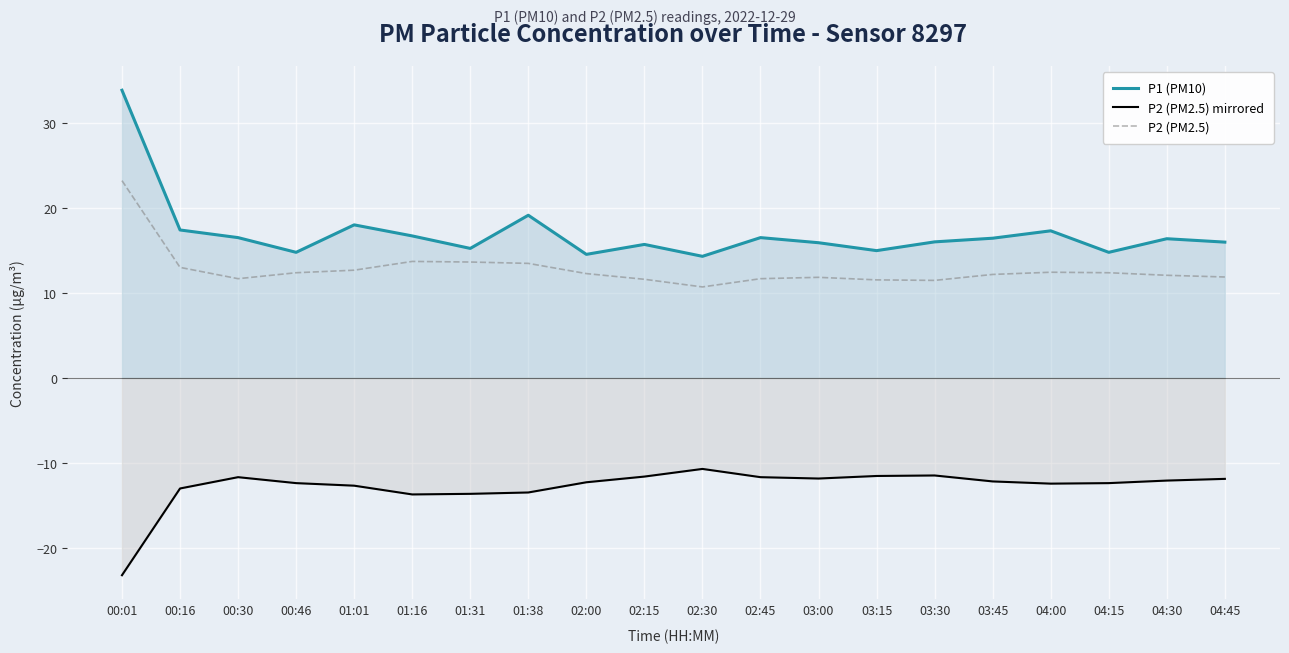

Reading right to left, list all the values displayed in this chart.

P1 (PM10): 16.0	16.4	14.8	17.3	16.4	16.0	15.0	15.9	16.5	14.3	15.7	14.5	19.1	15.2	16.7	18.0	14.8	16.5	17.4	33.8
P2 (PM2.5) mirrored: -11.9	-12.1	-12.4	-12.4	-12.2	-11.5	-11.5	-11.8	-11.7	-10.7	-11.6	-12.3	-13.5	-13.6	-13.7	-12.7	-12.4	-11.7	-13.0	-23.2
P2 (PM2.5): 11.9	12.1	12.4	12.4	12.2	11.5	11.5	11.8	11.7	10.7	11.6	12.3	13.5	13.6	13.7	12.7	12.4	11.7	13.0	23.2